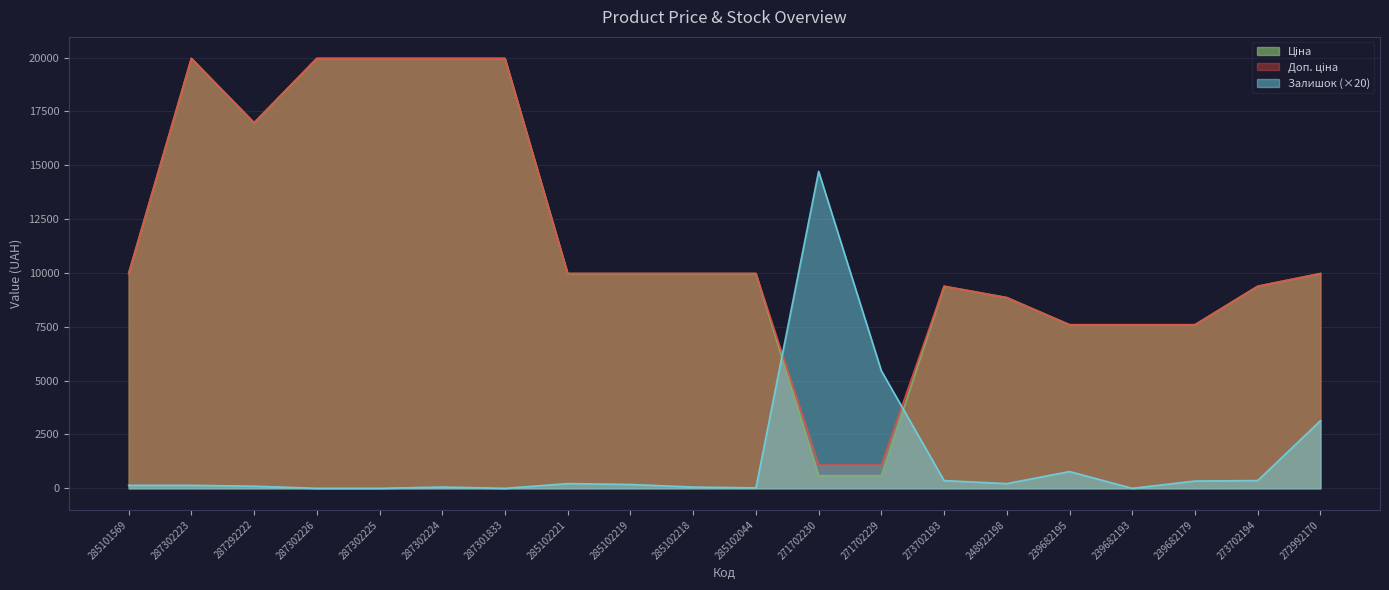

How many categories are shown in the chart?

20